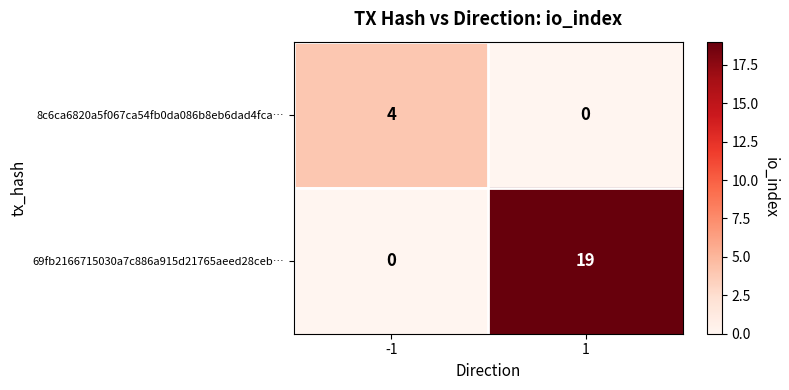

At how many categories does at least one series exceed 13?

1